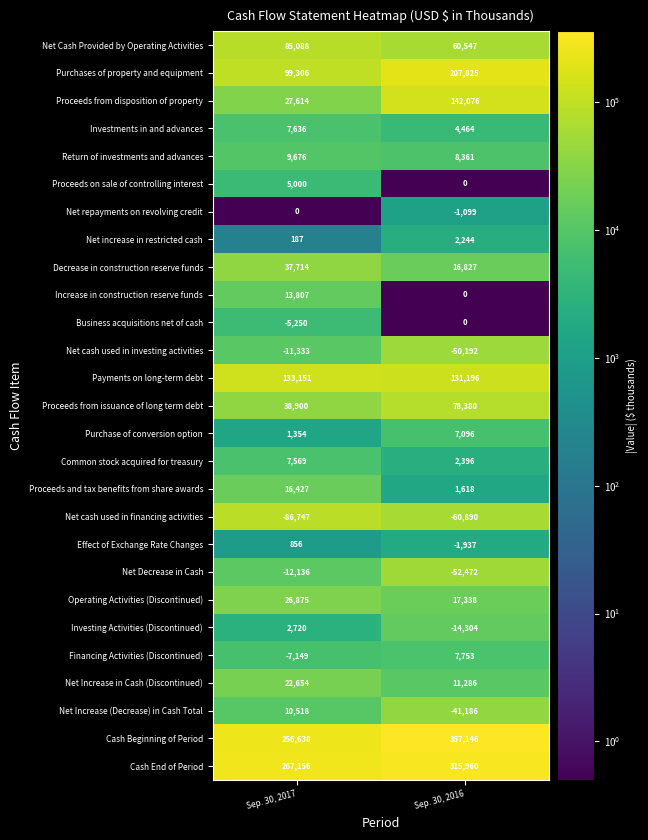

What is the sum of all Investments in and advances values?

12100